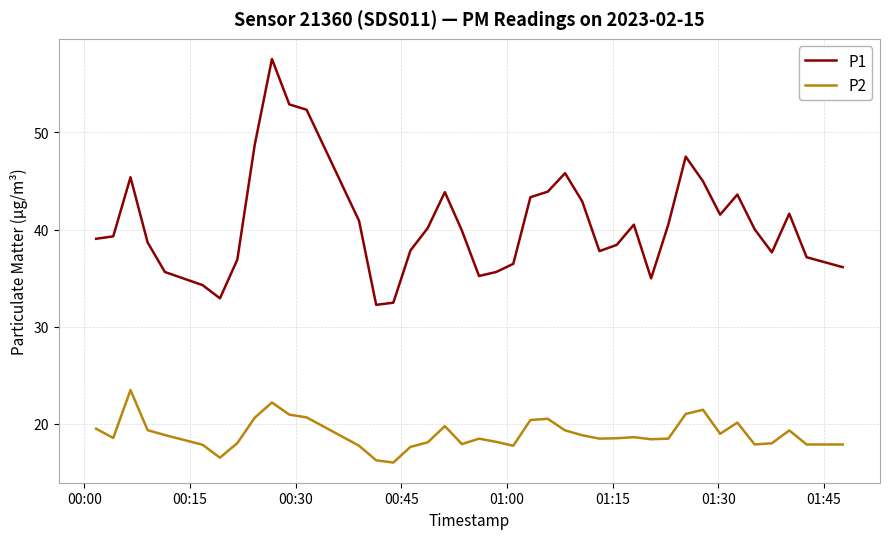

How many distinct data groups are displayed?

2